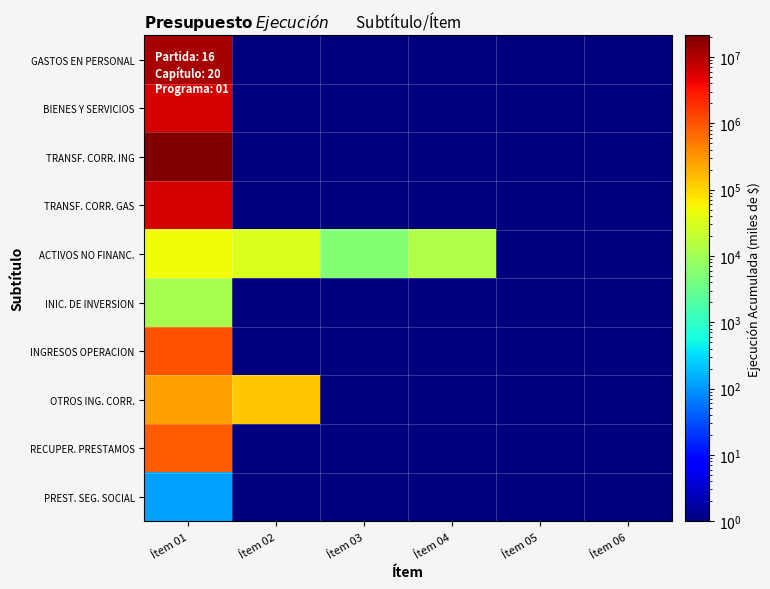

Reading left to right, transcribe all the data shown in this chart.

GASTOS EN PERSONAL: Ítem 01=11553636	Ítem 02=1	Ítem 03=1	Ítem 04=1	Ítem 05=1	Ítem 06=1
BIENES Y SERVICIOS: Ítem 01=6033449	Ítem 02=1	Ítem 03=1	Ítem 04=1	Ítem 05=1	Ítem 06=1
TRANSF. CORR. ING: Ítem 01=21177745	Ítem 02=1	Ítem 03=1	Ítem 04=1	Ítem 05=1	Ítem 06=1
TRANSF. CORR. GAS: Ítem 01=6045798	Ítem 02=1	Ítem 03=1	Ítem 04=1	Ítem 05=1	Ítem 06=1
ACTIVOS NO FINANC.: Ítem 01=50314	Ítem 02=31216	Ítem 03=5528	Ítem 04=13570	Ítem 05=1	Ítem 06=1
INIC. DE INVERSION: Ítem 01=11200	Ítem 02=1	Ítem 03=1	Ítem 04=1	Ítem 05=1	Ítem 06=1
INGRESOS OPERACION: Ítem 01=1041112	Ítem 02=1	Ítem 03=1	Ítem 04=1	Ítem 05=1	Ítem 06=1
OTROS ING. CORR.: Ítem 01=273358	Ítem 02=126466	Ítem 03=1	Ítem 04=1	Ítem 05=1	Ítem 06=1
RECUPER. PRESTAMOS: Ítem 01=894479	Ítem 02=1	Ítem 03=1	Ítem 04=1	Ítem 05=1	Ítem 06=1
PREST. SEG. SOCIAL: Ítem 01=120	Ítem 02=1	Ítem 03=1	Ítem 04=1	Ítem 05=1	Ítem 06=1